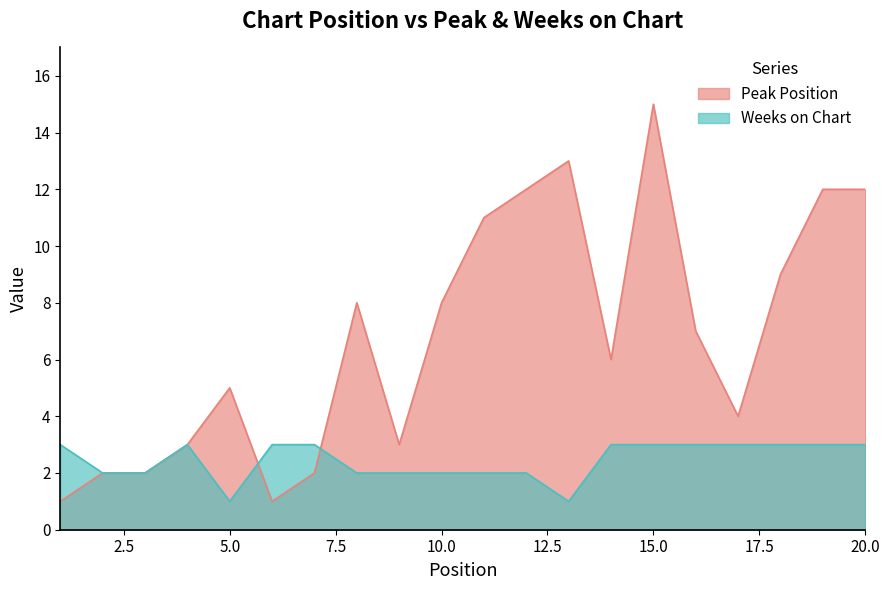

True or false: Peak Position and Weeks on Chart intersect in this chart.

True